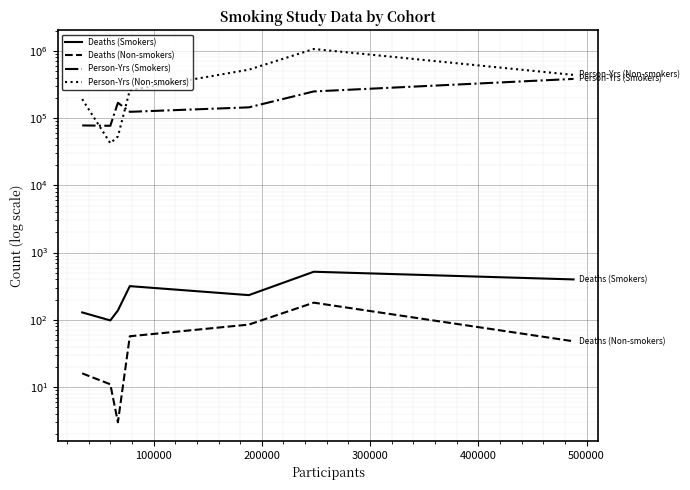

True or false: Person-Yrs (Non-smokers) and Deaths (Non-smokers) cross at least once.

False